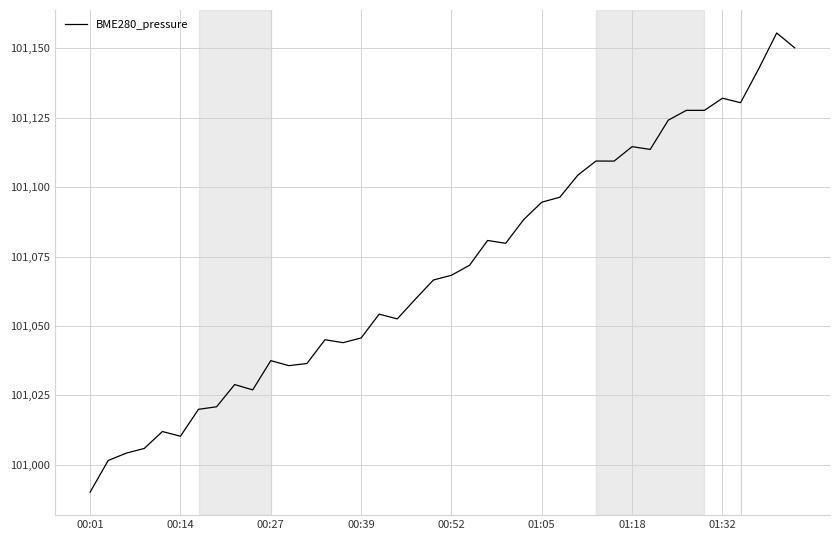

What is the greatest value displayed?

101155.5